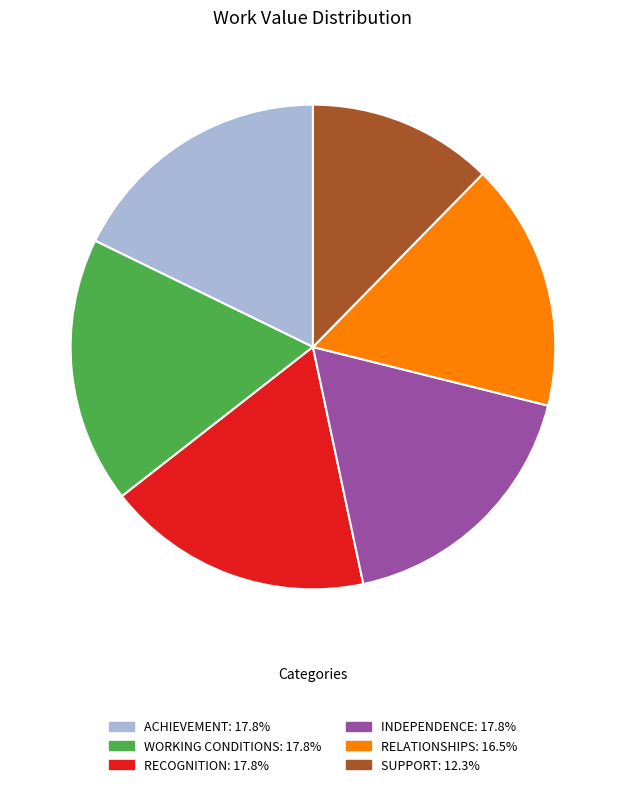

Is there a majority slice in this chart?

No